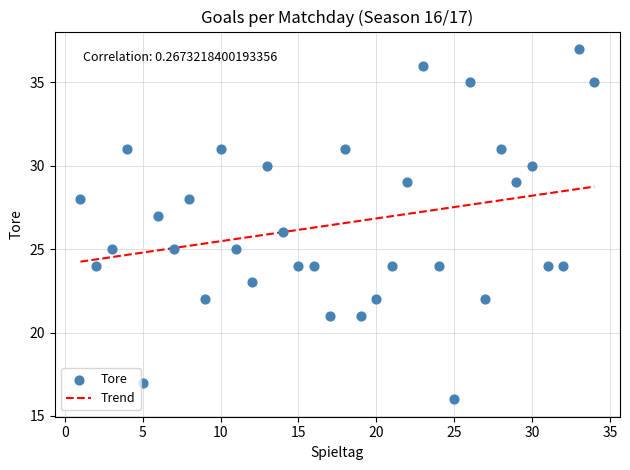

What is the range of Y values (max minus min)?

21